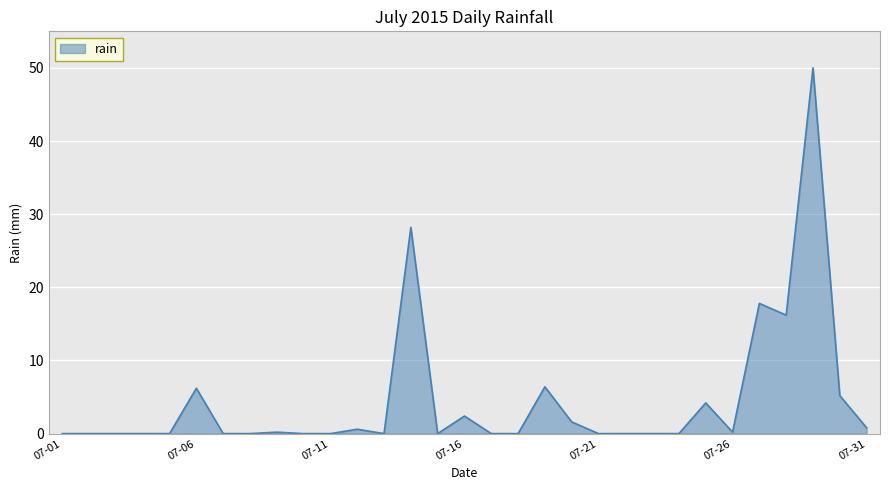

What is the difference between the maximum and minimum values?

50.0